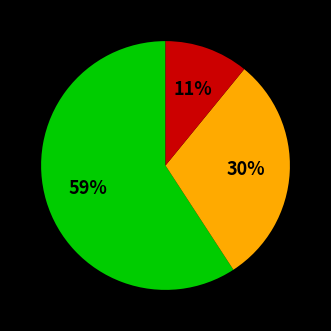

How many segments does this pie chart have?

3